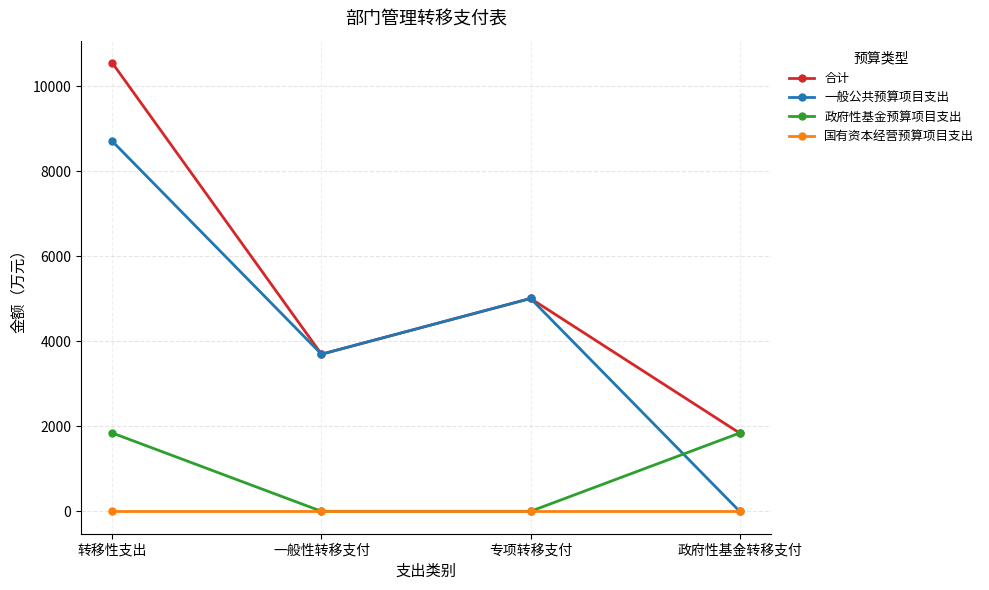

At which label does 一般公共预算项目支出 reach its minimum?

政府性基金转移支付